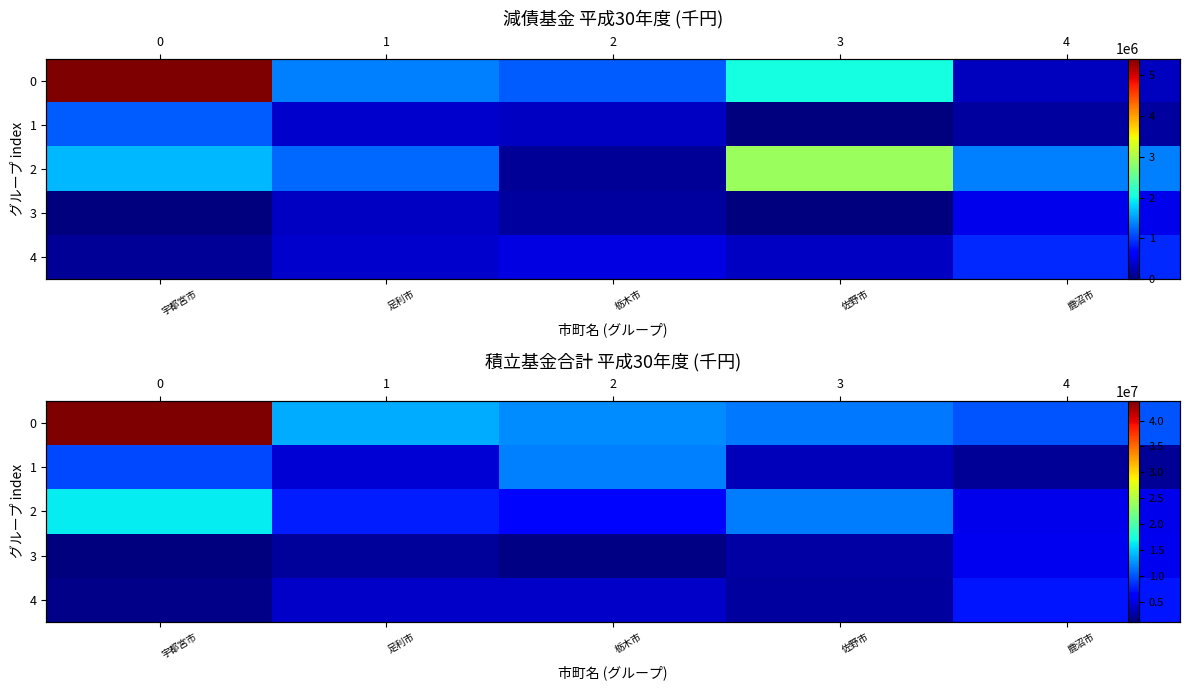

Which label corresponds to the largest value in the chart?

宇都宮市